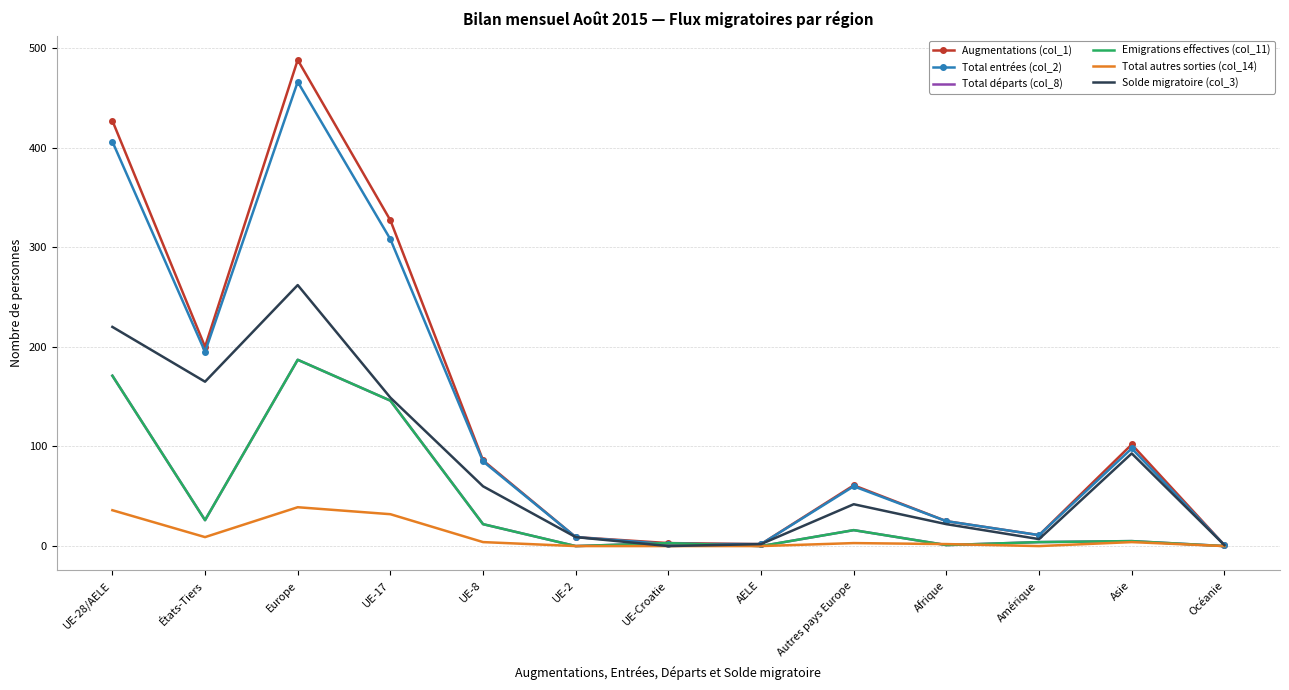

At which label is Solde migratoire (col_3) closest to 131?

UE-17